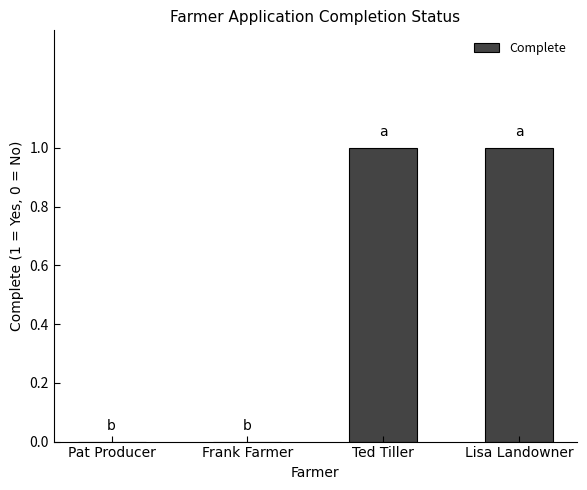

Count the number of categories in the chart.

4